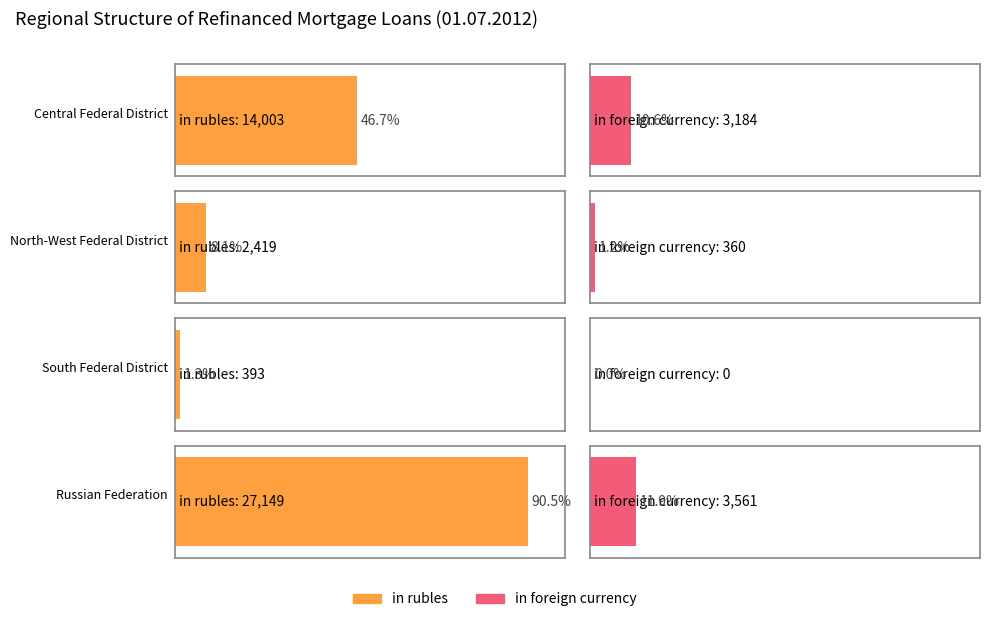

What position from the right is Central Federal District?

4